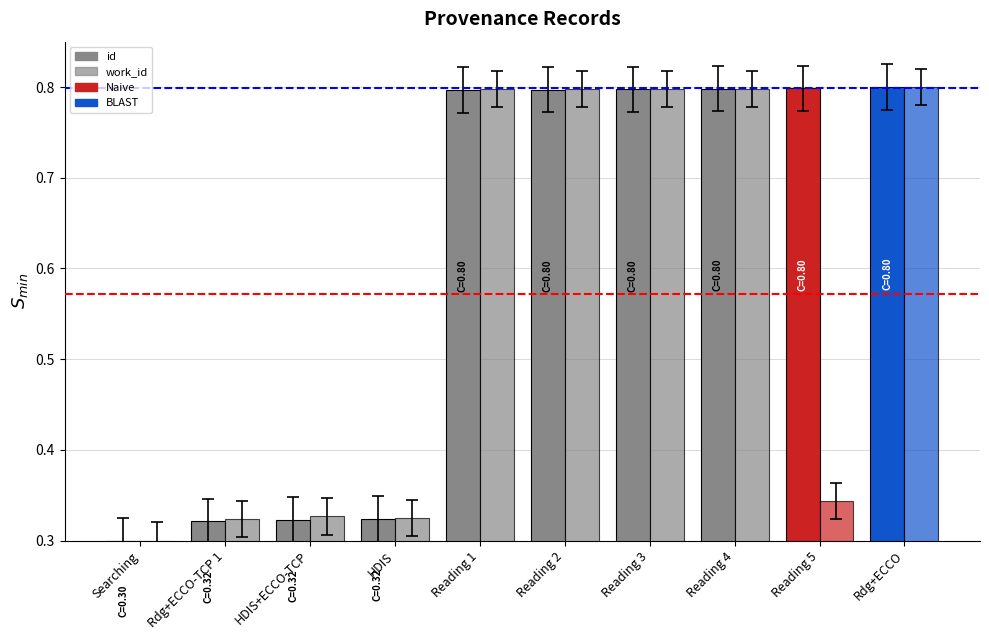

What is the difference between the second highest and minimum values in the work_id series?

0.5